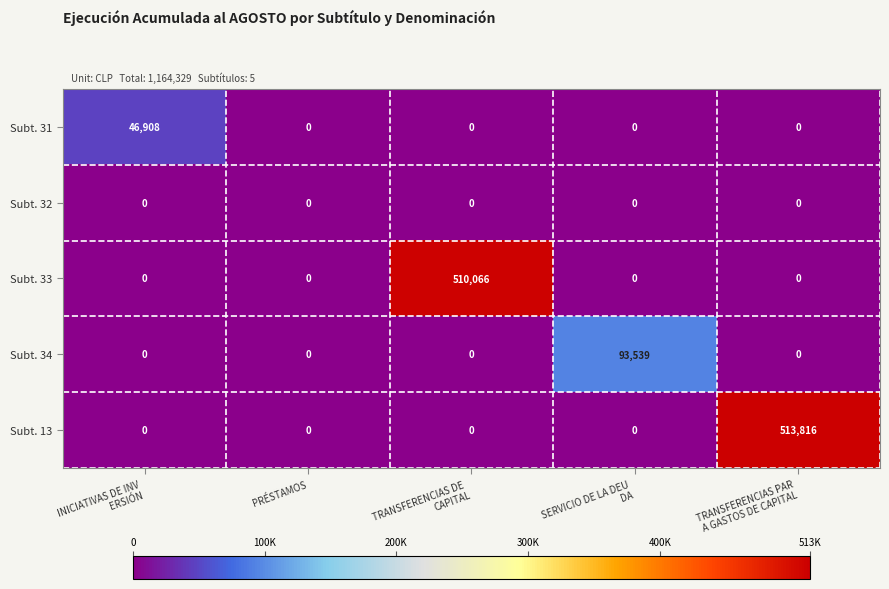

Which series has the largest total across all categories?

Subt. 13